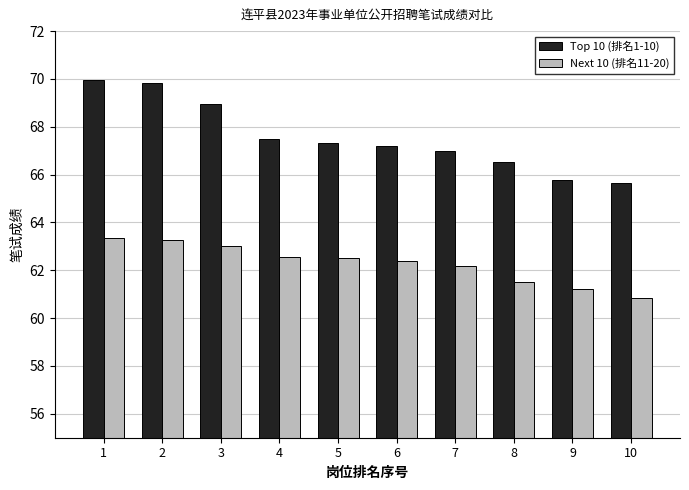

How many bars are there in each group?

2